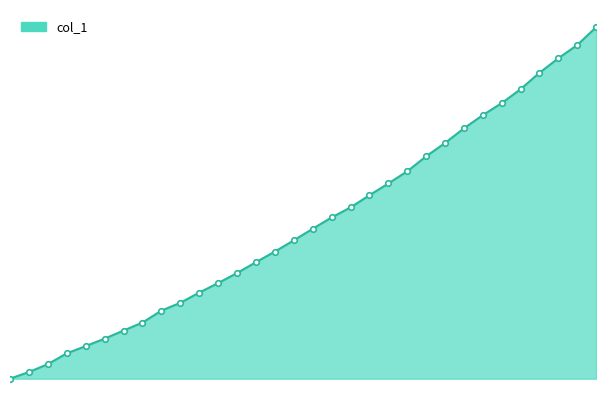

Does the chart have visible grid lines?

No